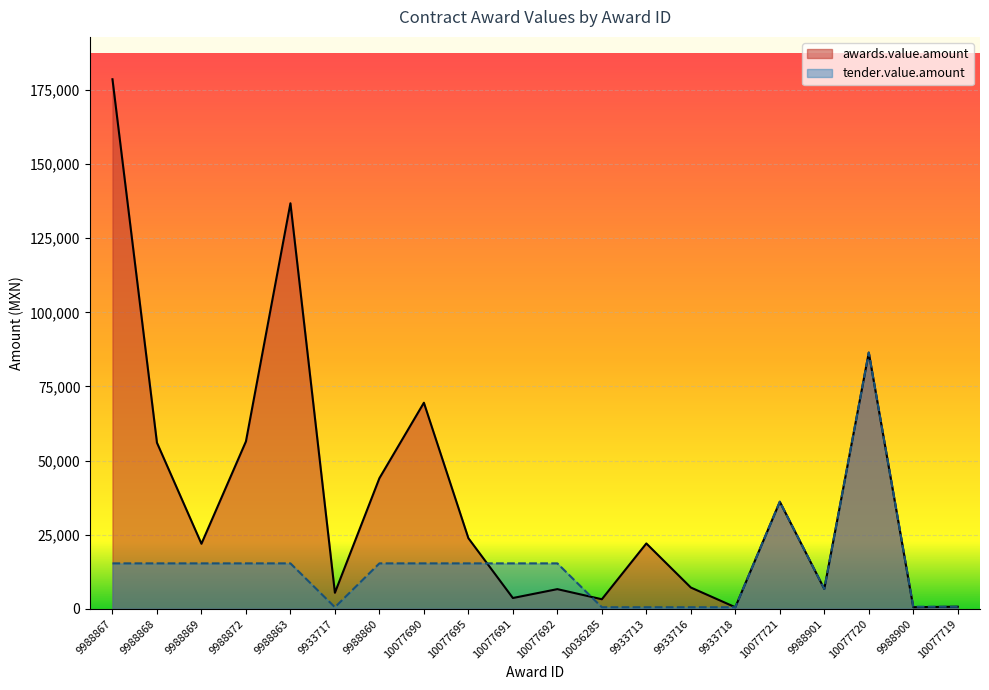

What is the sum of the tender.value.amount values at 10077695 and 10036285?

15809.2